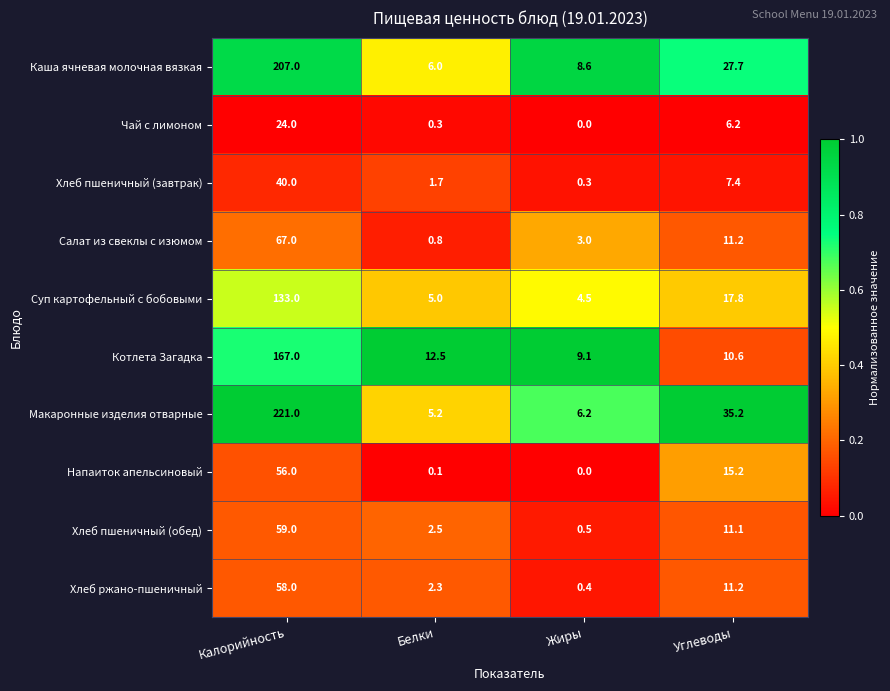

Which category has the highest value in the Макаронные изделия отварные series?

Калорийность